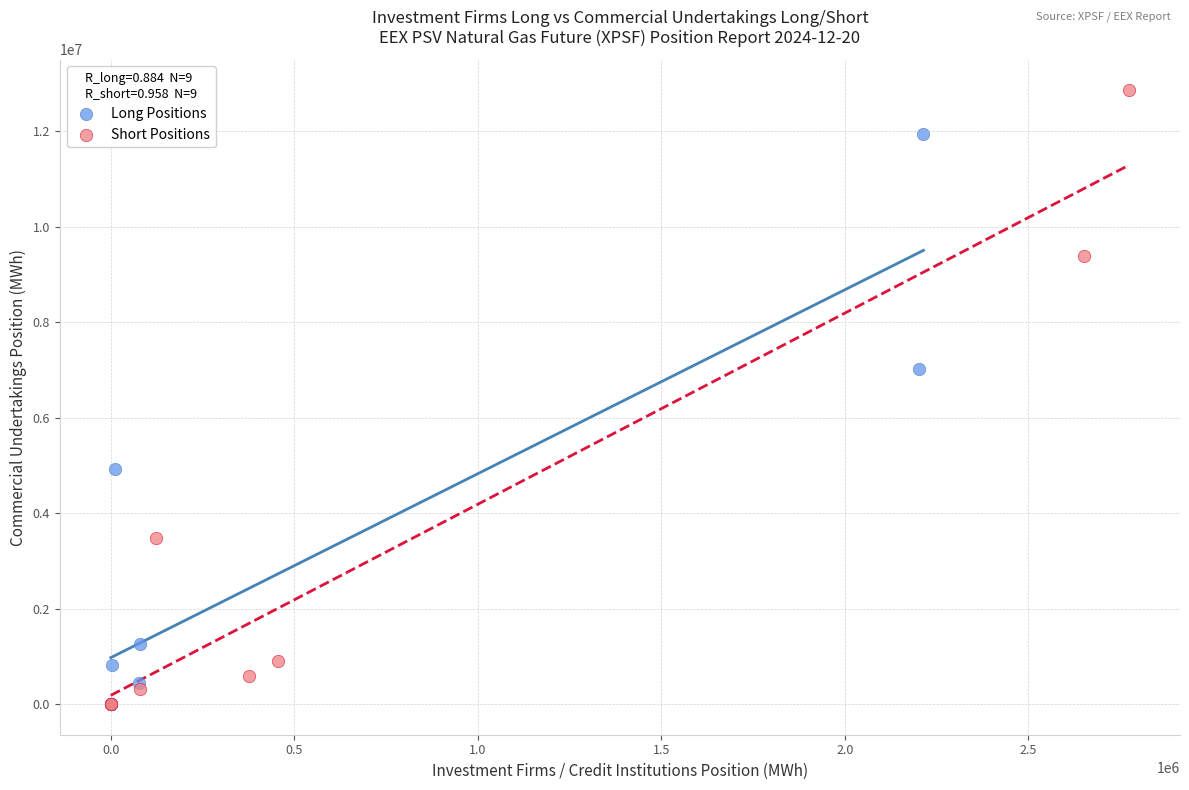

Which series has the largest Y range (max minus min)?

Short Positions